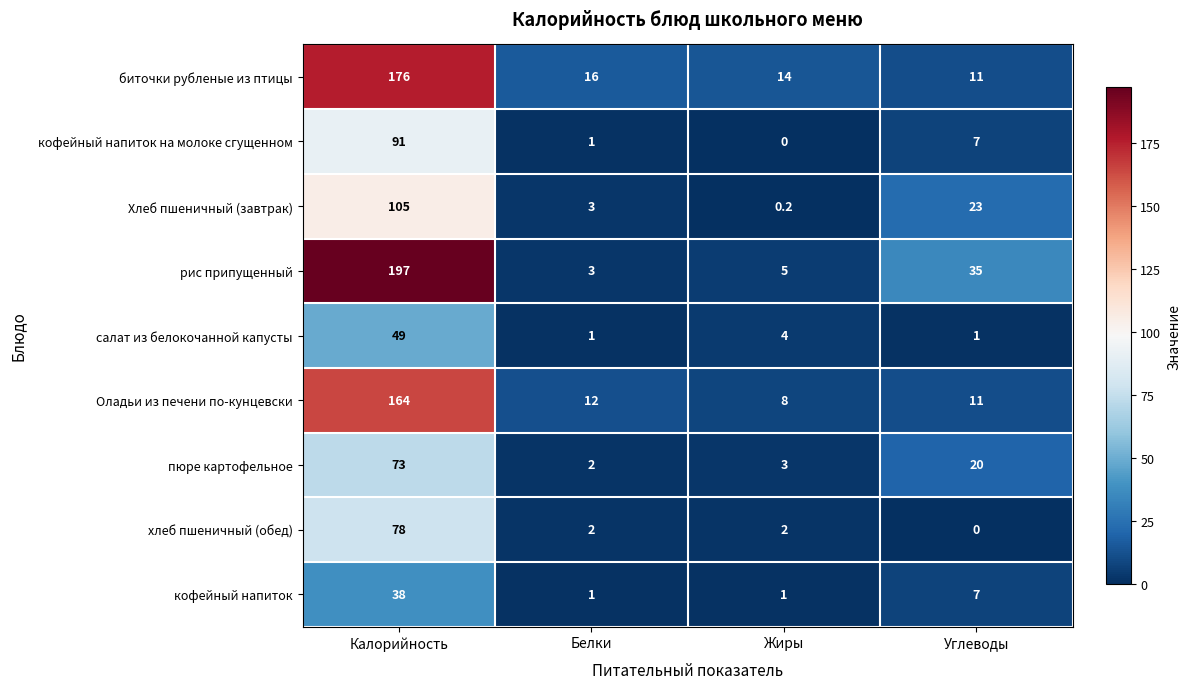

Which category has the highest value in the кофейный напиток на молоке сгущенном series?

Калорийность